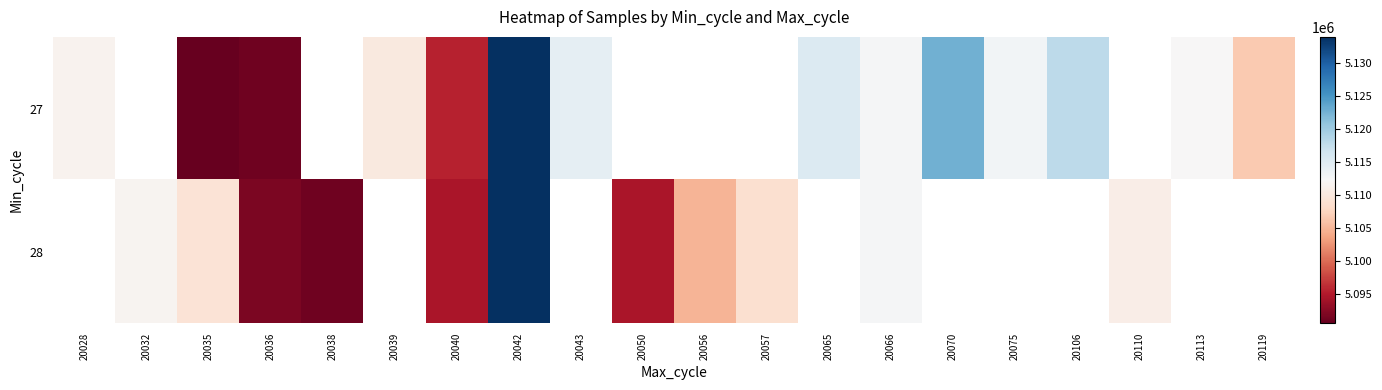

What is the smallest value displayed?

5090628.0